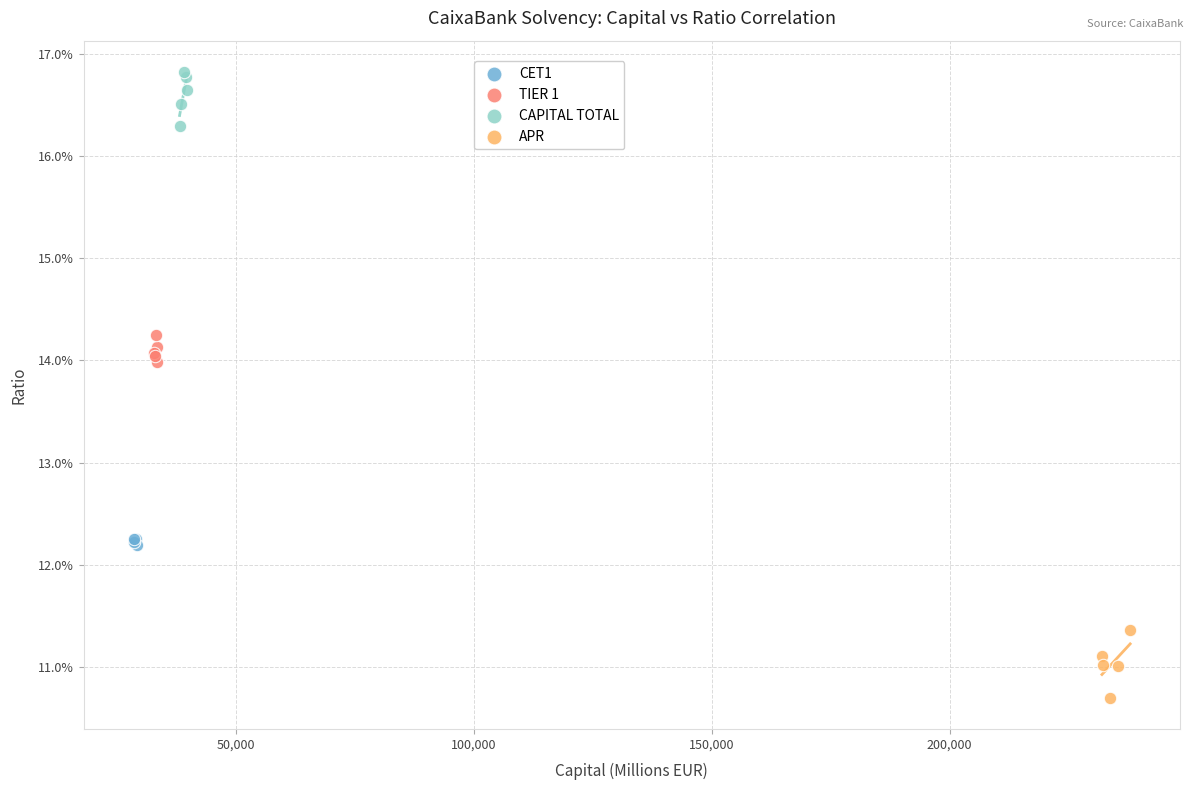

What are all the series names shown in the legend?

CET1, TIER 1, CAPITAL TOTAL, APR